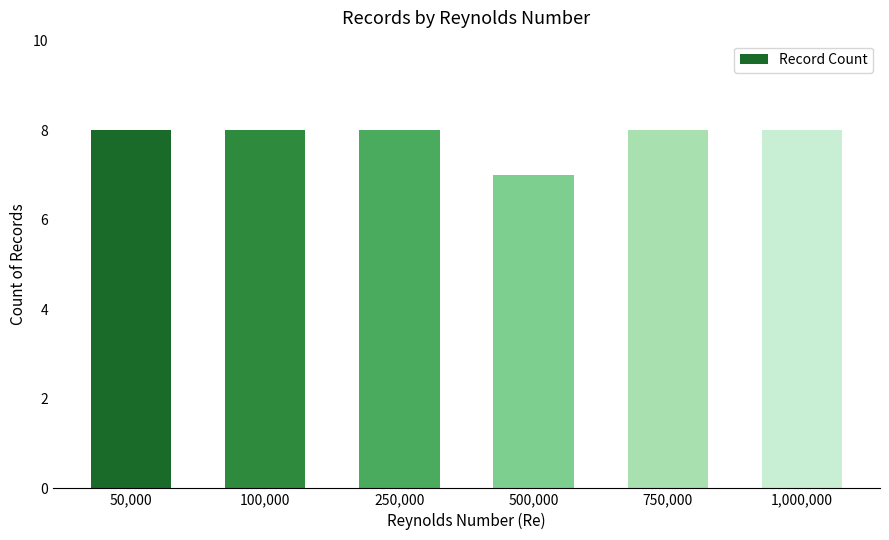

What is the average value?

8